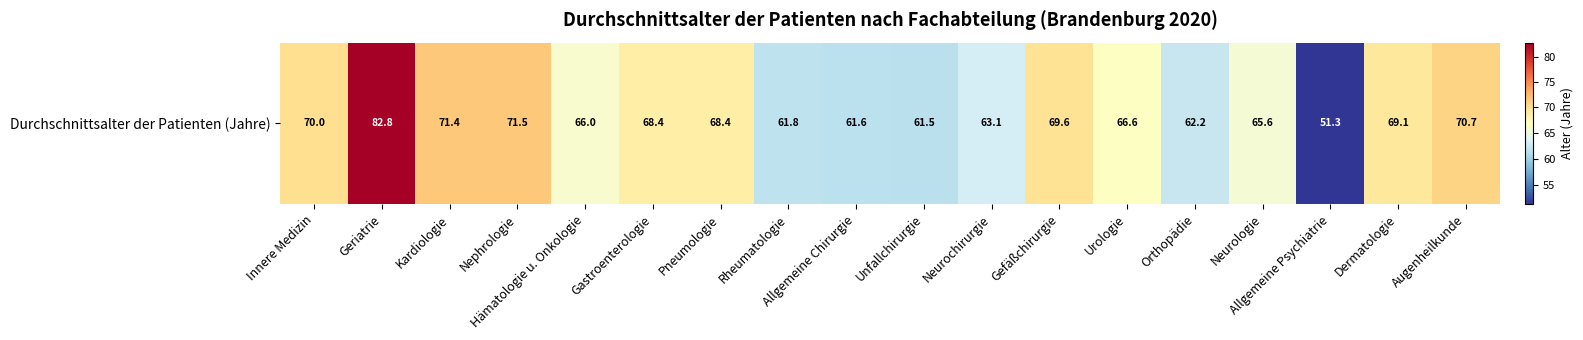

Rank the categories by value from highest to lowest.

Geriatrie, Nephrologie, Kardiologie, Augenheilkunde, Innere Medizin, Gefäßchirurgie, Dermatologie, Gastroenterologie, Pneumologie, Urologie, Hämatologie u. Onkologie, Neurologie, Neurochirurgie, Orthopädie, Rheumatologie, Allgemeine Chirurgie, Unfallchirurgie, Allgemeine Psychiatrie